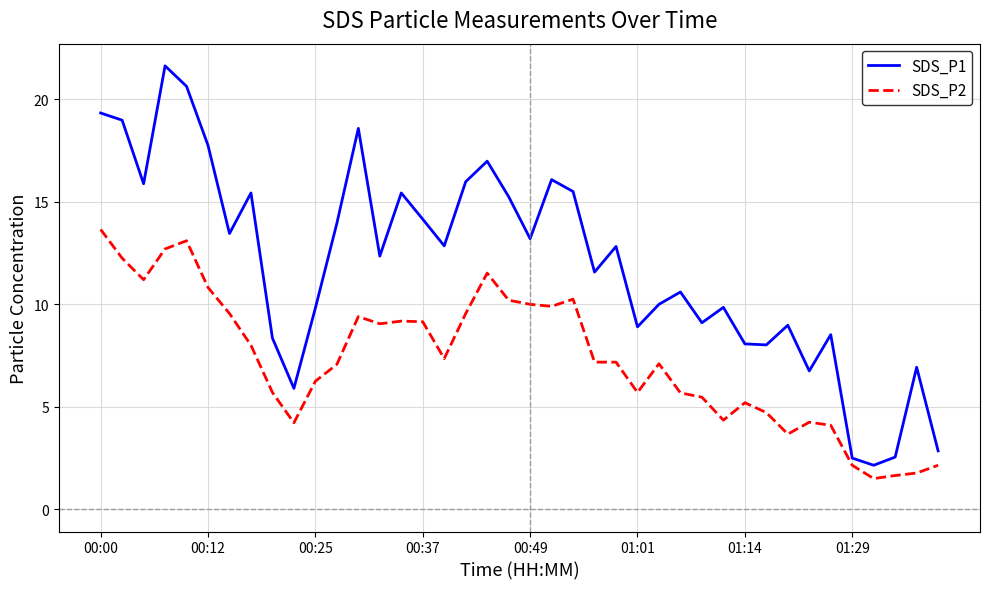

Which series has the largest total across all categories?

SDS_P1